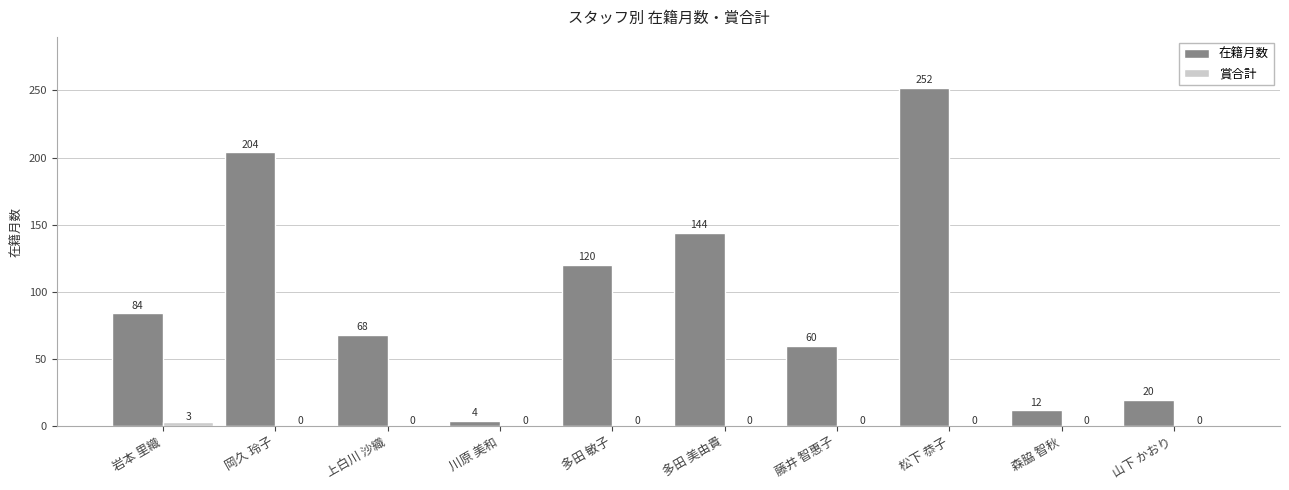

How many groups of bars are there?

10